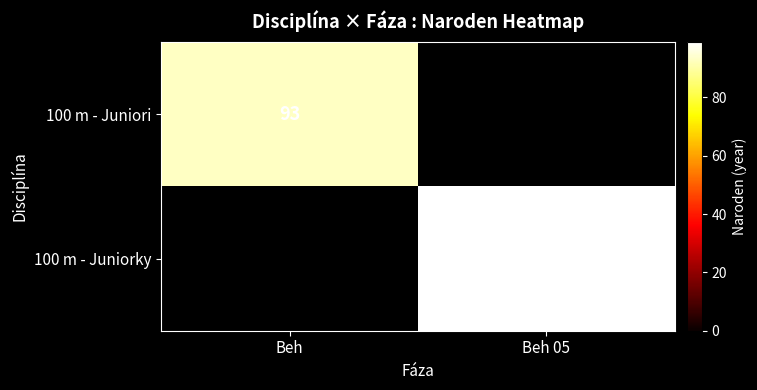

Is it true that 100 m - Juniori equals 93 at Beh?

True